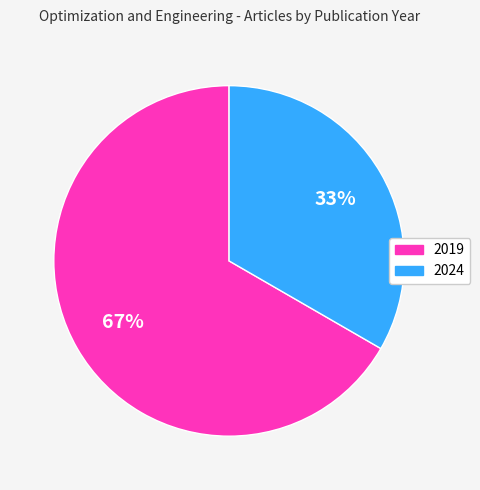

What percentage is the 2019 slice, to the nearest percent?

67%